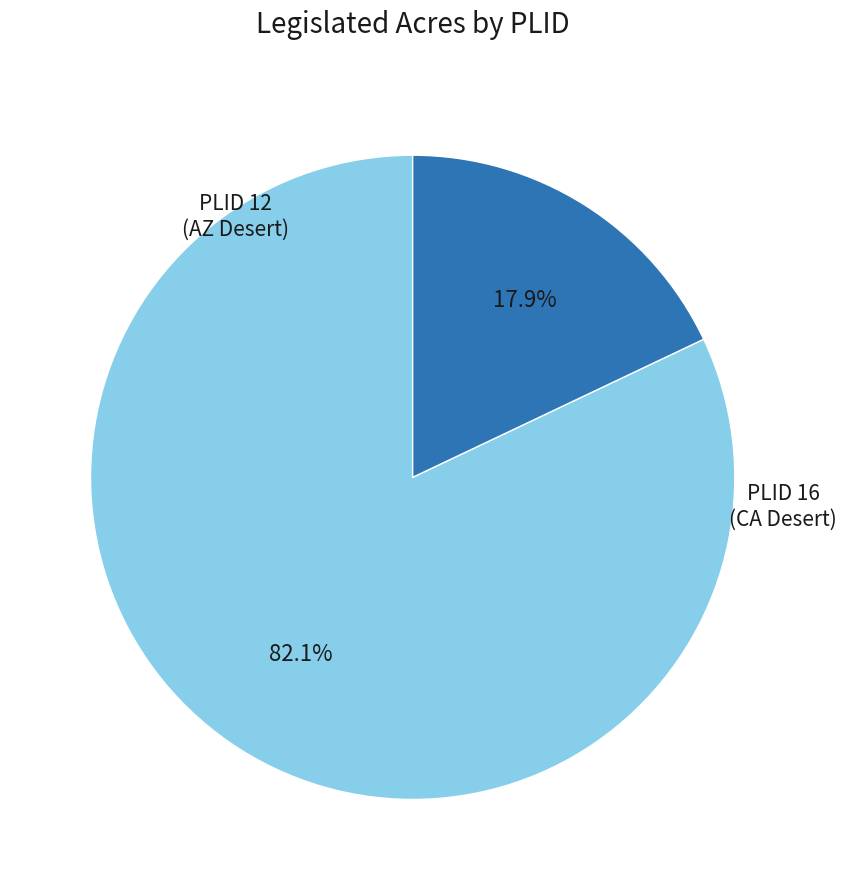

Is there any slice that represents more than half of the pie?

Yes